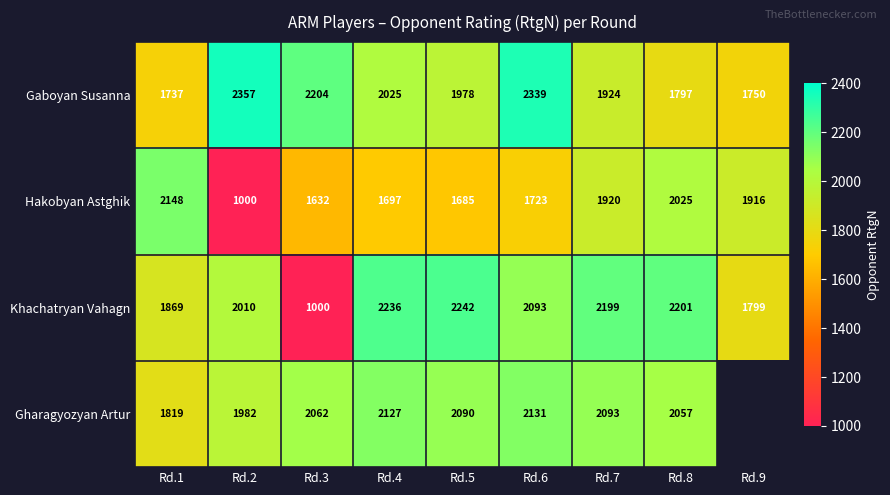

The value of Hakobyan Astghik at Rd.1 is 3046. True or false?

False